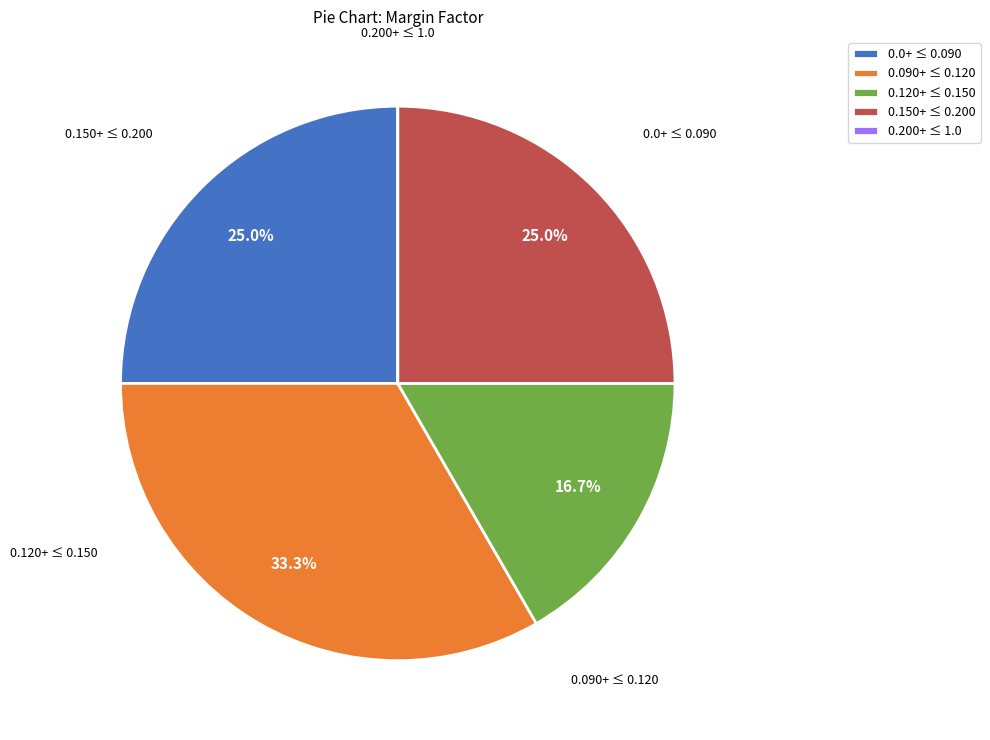

Is there a majority slice in this chart?

No